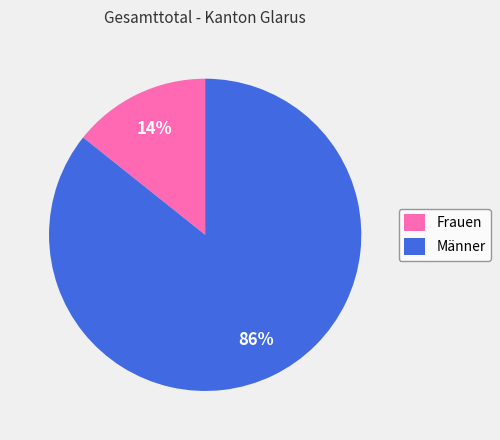

To the nearest percent, what percentage of the pie is Frauen?

14%